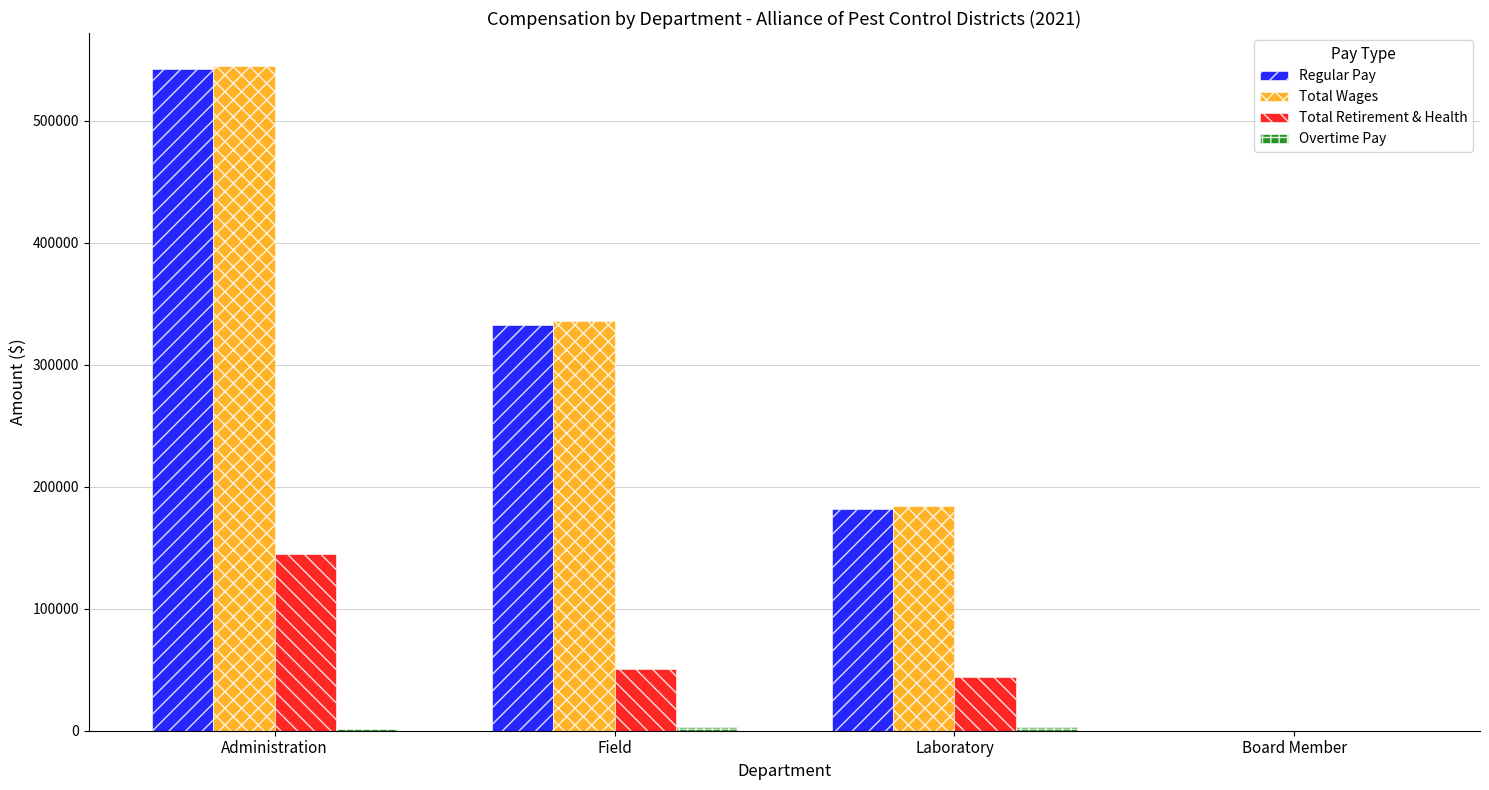

At which category is the sum across all series the highest?

Administration